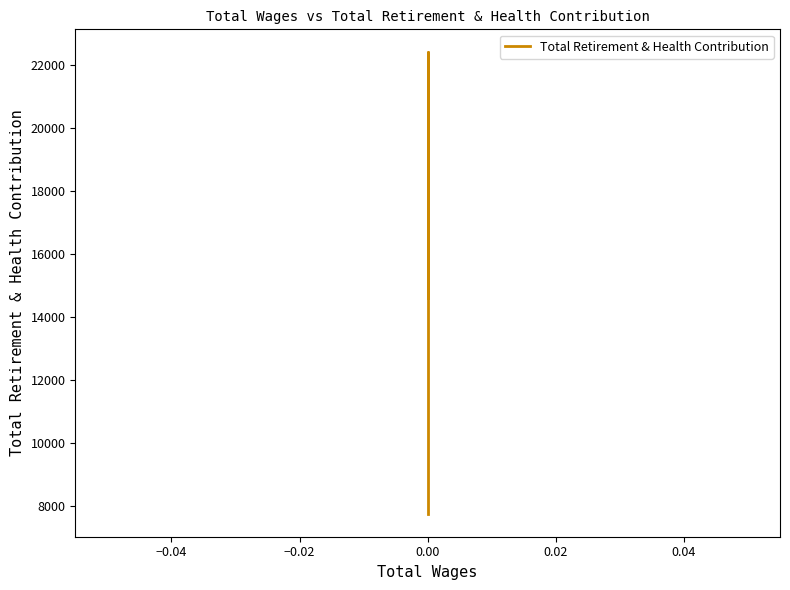

Reading left to right, what are all the values shown in this chart?

7752	22395	14599